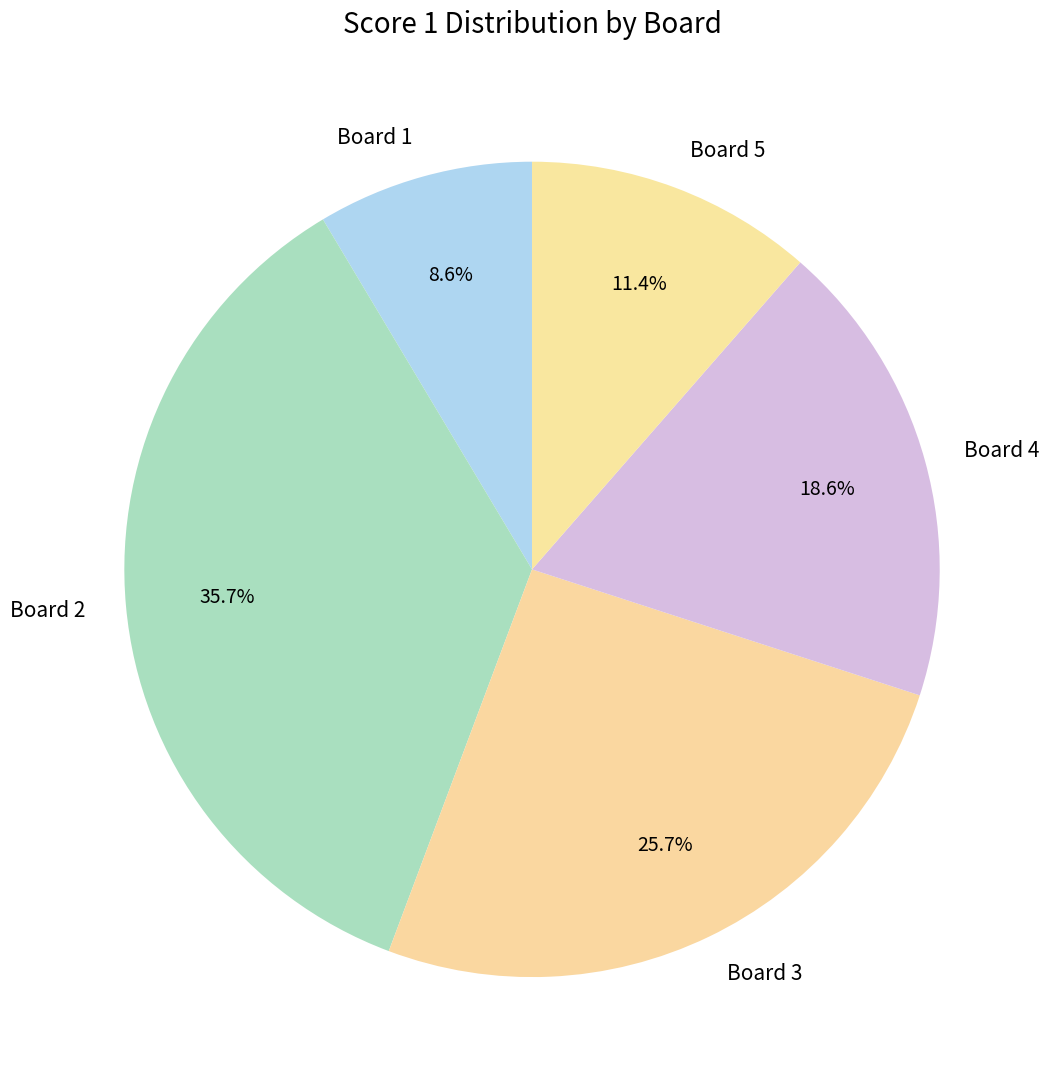

What percentage is the Board 3 slice, to the nearest percent?

26%